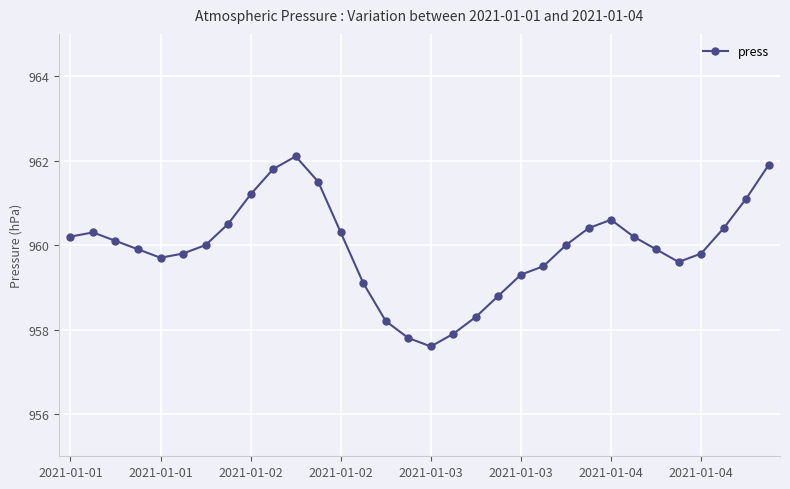

True or false: there are more than 1 points higher than both neighbors.

True